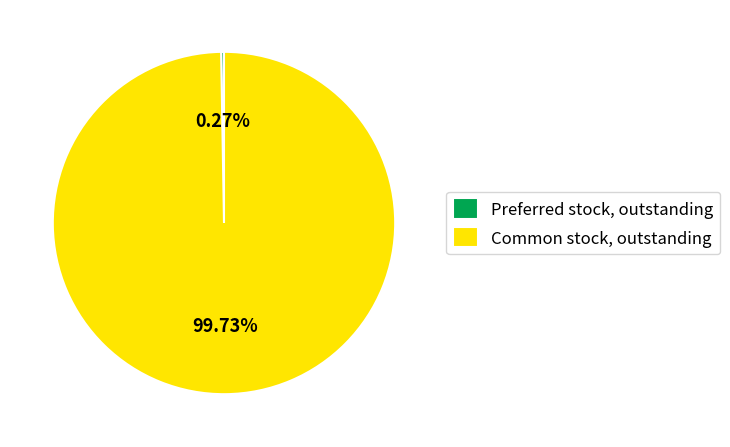

Is there a majority slice in this chart?

Yes